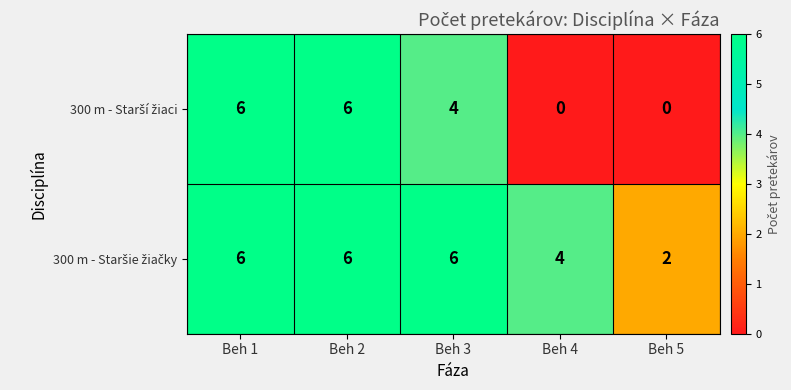

What is the greatest value displayed?

6